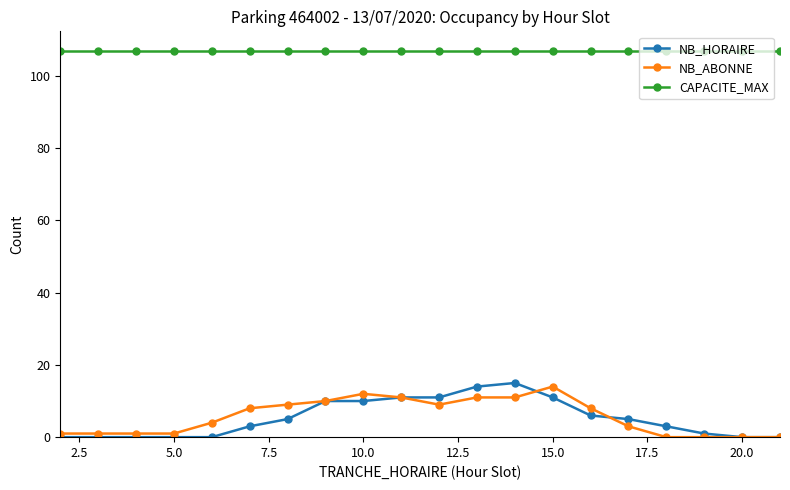

True or false: CAPACITE_MAX and NB_HORAIRE intersect in this chart.

False